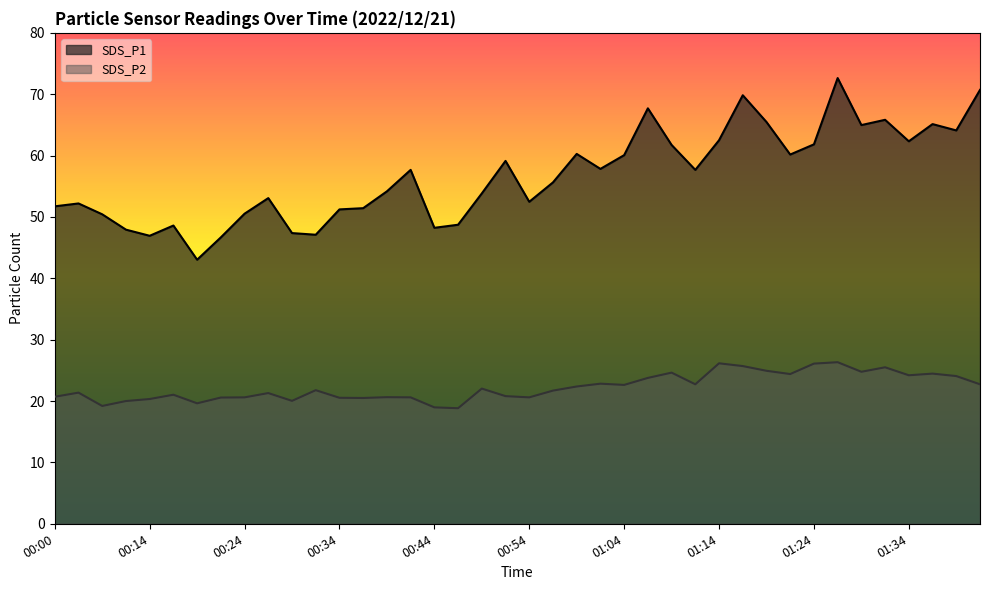

At which category does SDS_P2 reach its first local valley?

00:09